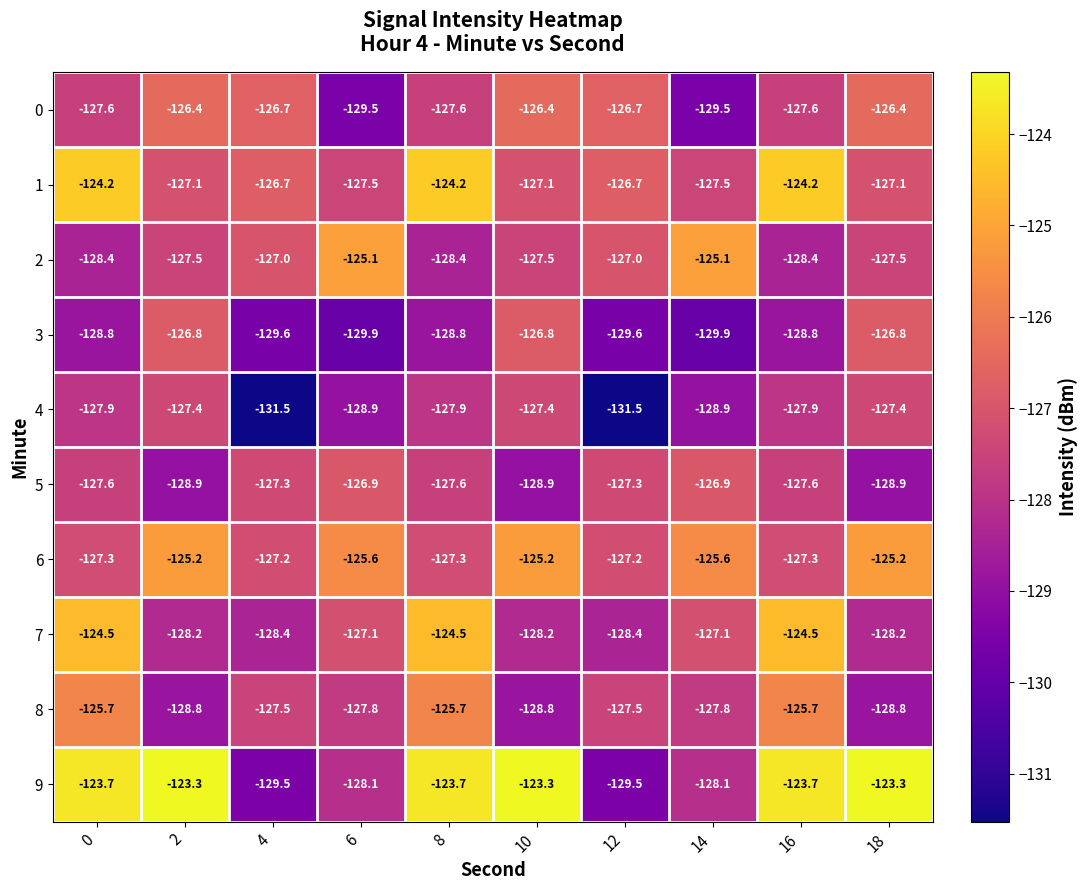

List the series in order of their peak value, highest first.

9, 1, 7, 2, 6, 8, 0, 3, 5, 4